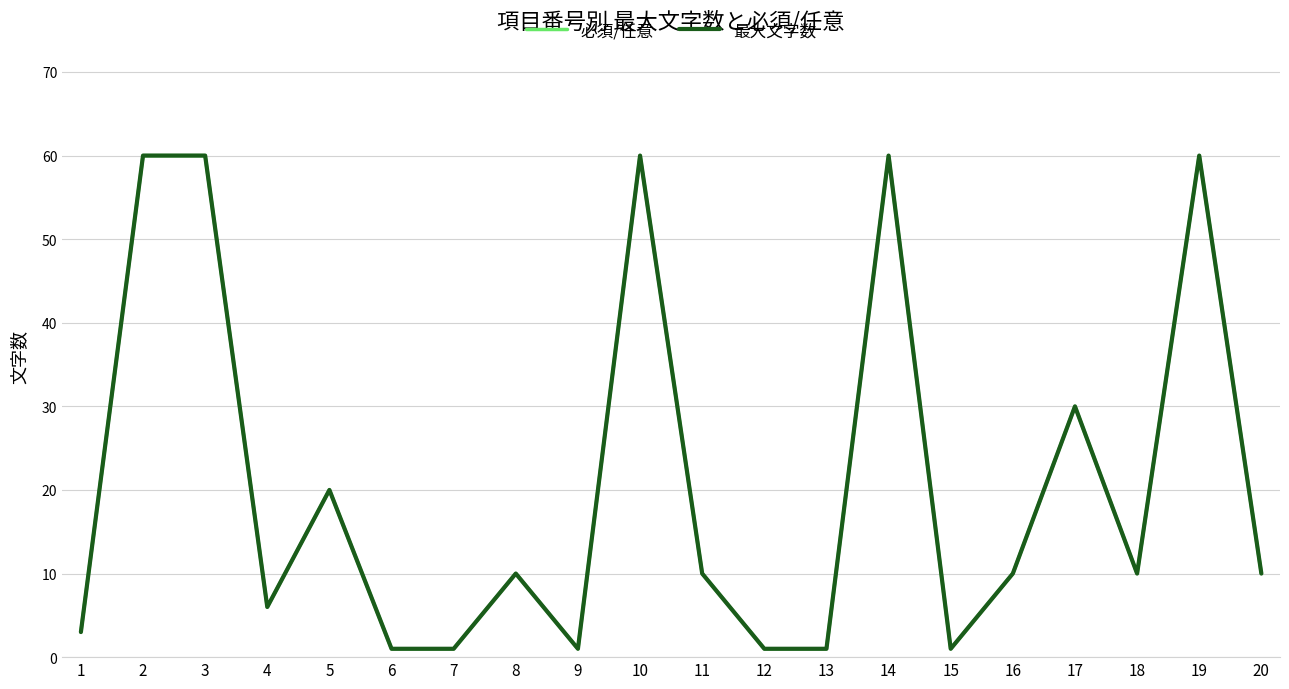

Which category has the highest value in the 最大文字数 series?

2